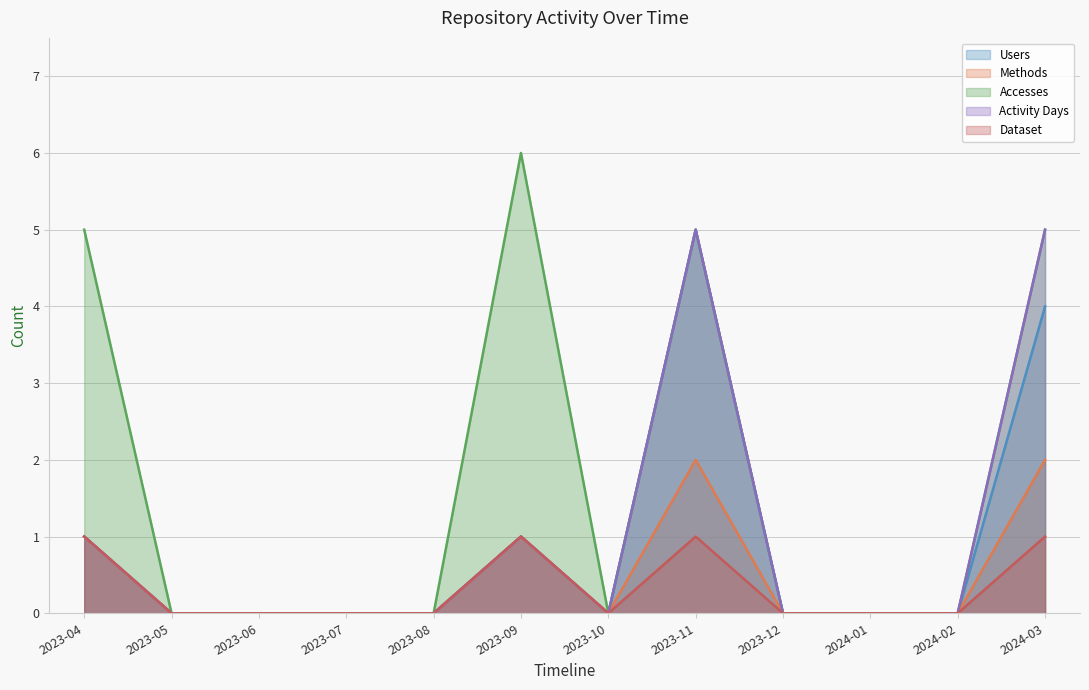

Which series has the widest spread of values?

Accesses